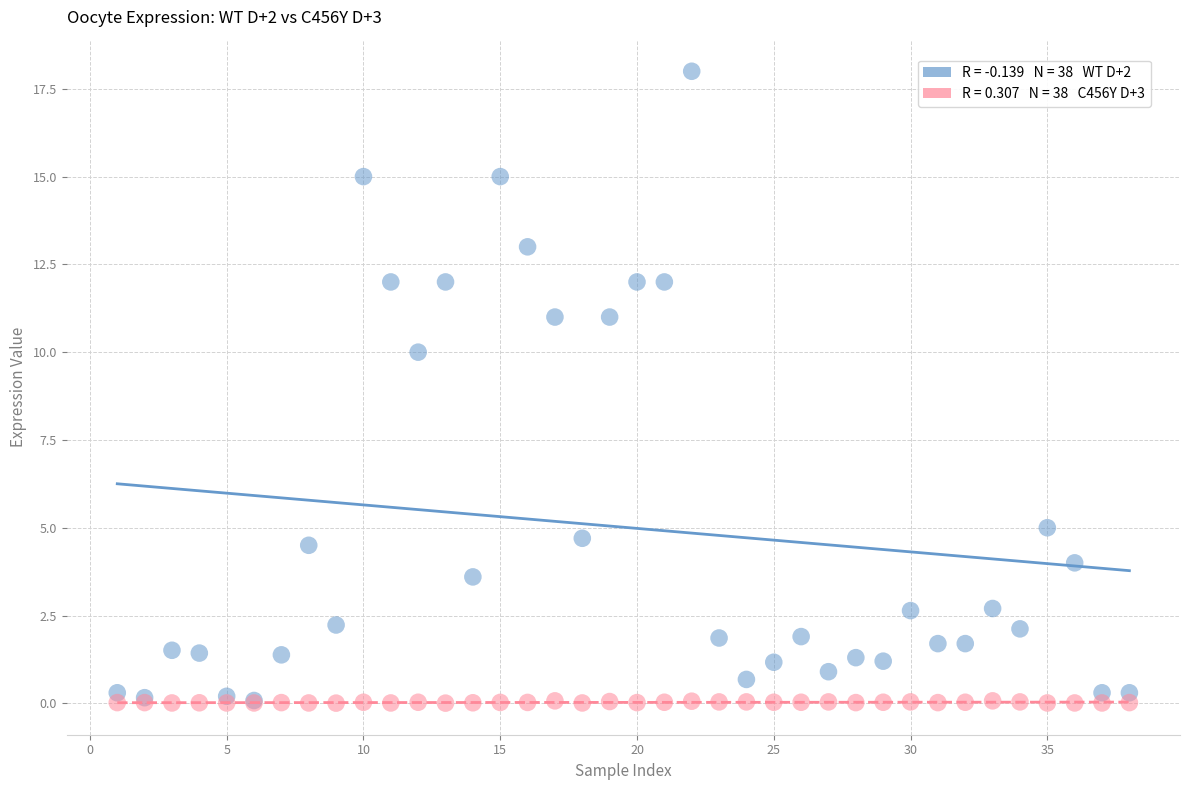

Across all series, what Y value is closest to 9?

10.0